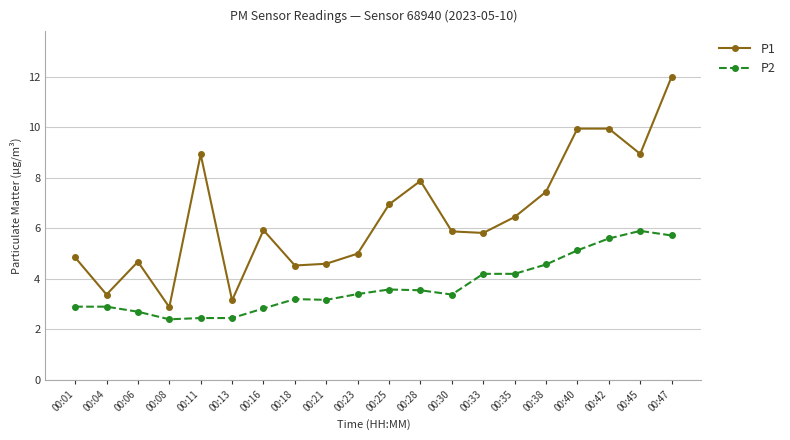

What is the value of the P2 point at the 4th from the left?

2.4